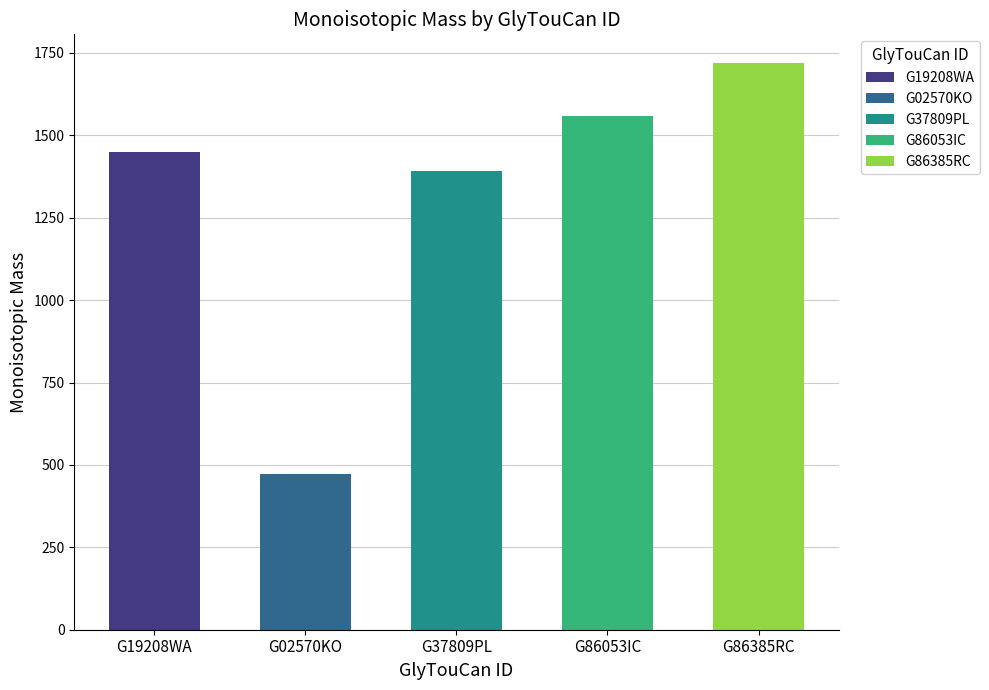

True or false: the data shows 1188.4 at G86385RC.

False